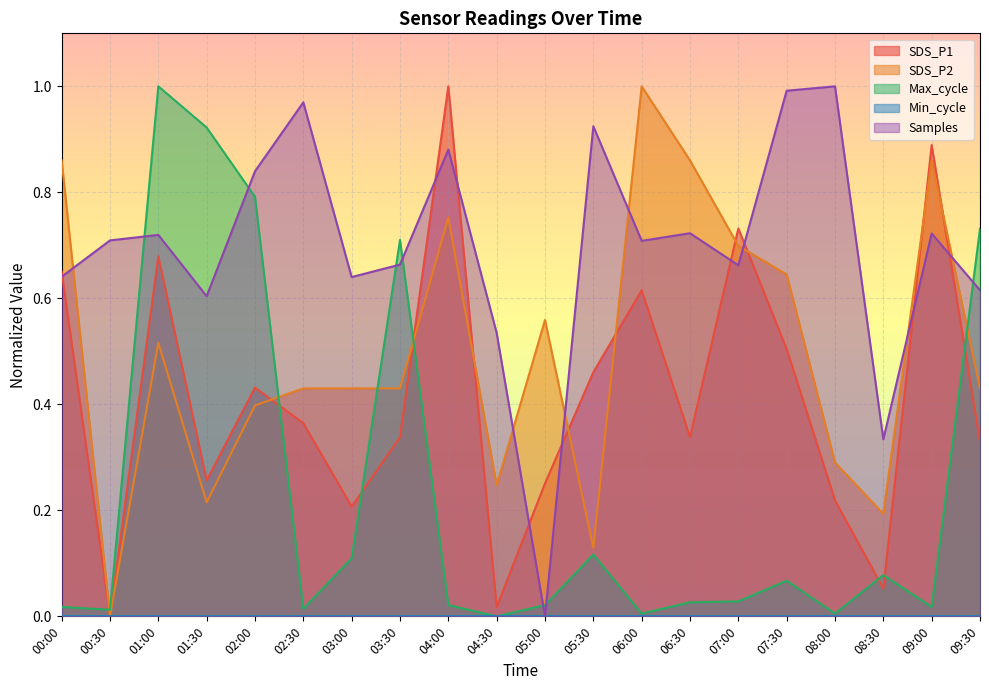

At which category does SDS_P1 reach its first local peak?

01:00